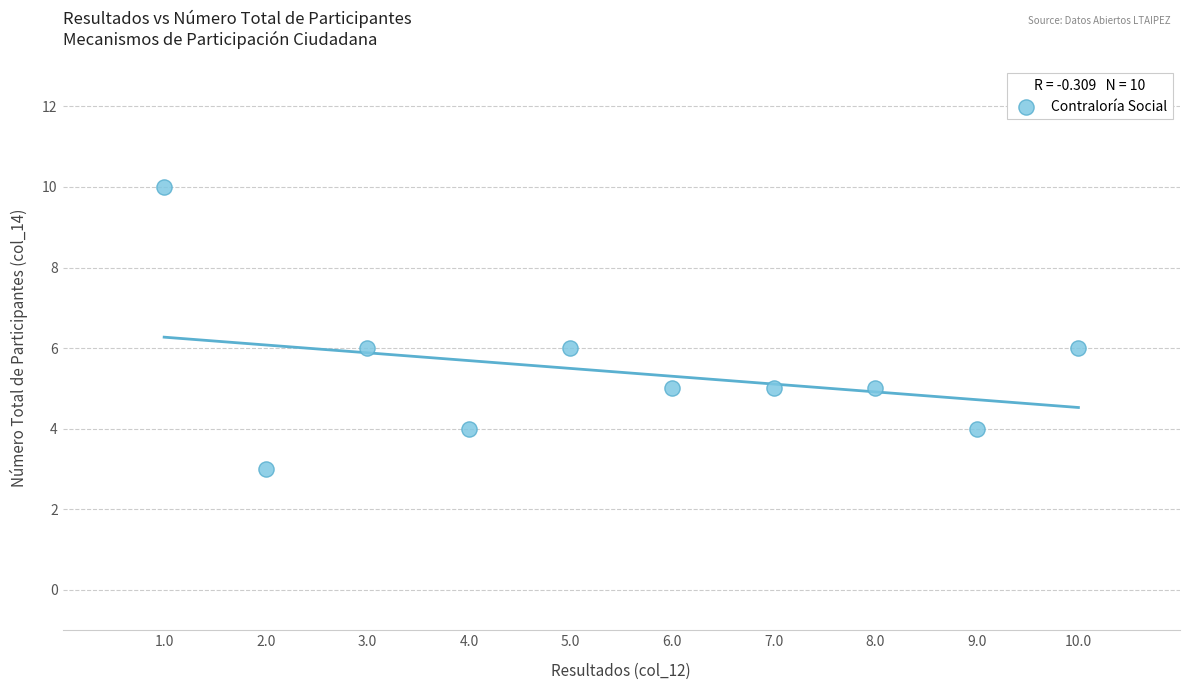

What is the average Y value?

5